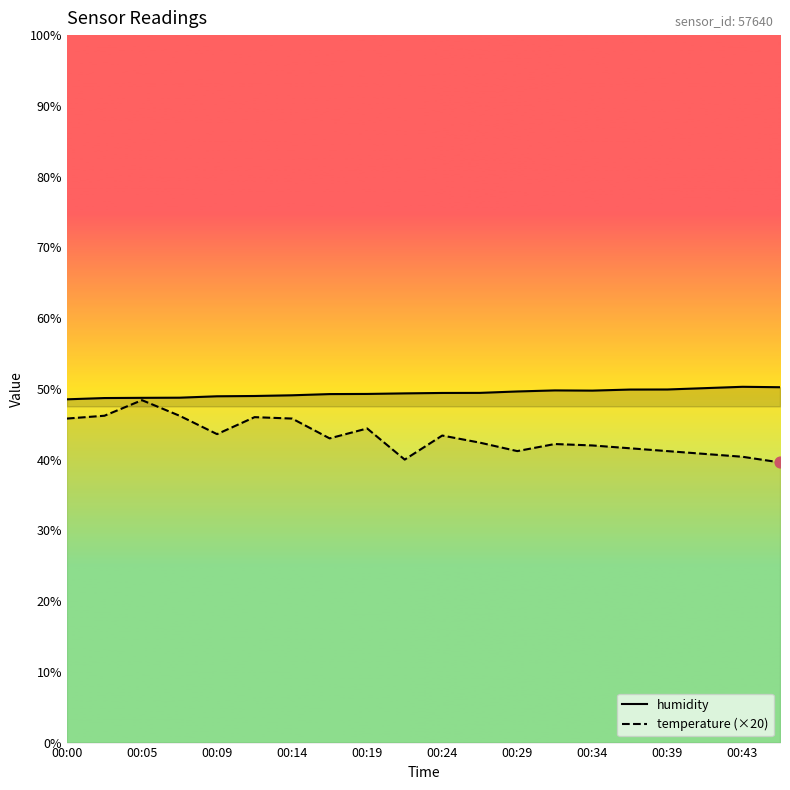

At which category is the sum across all series the highest?

00:05